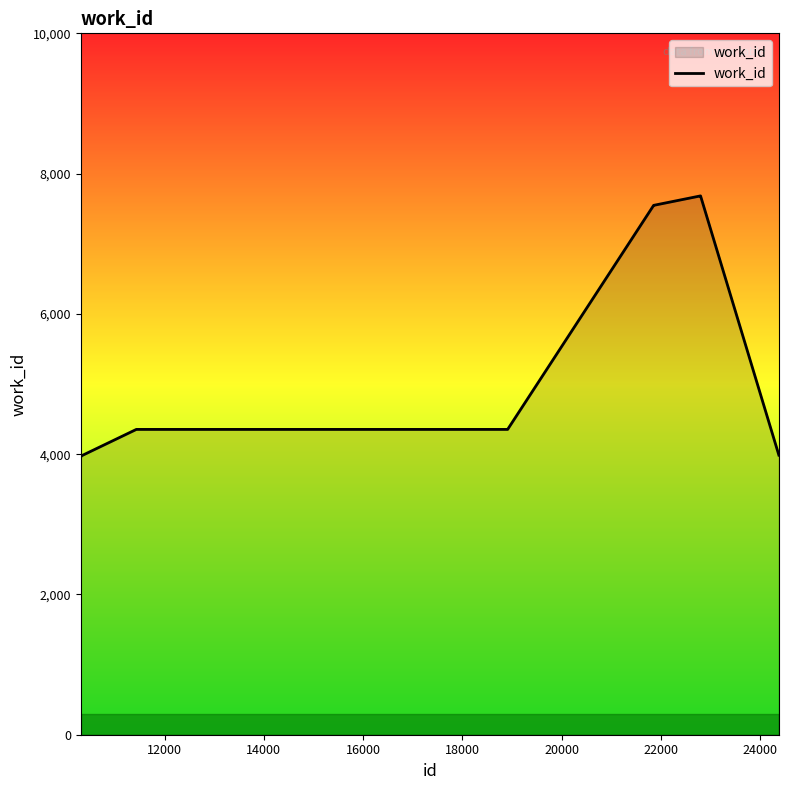

What is the difference between the maximum and minimum values?

3719